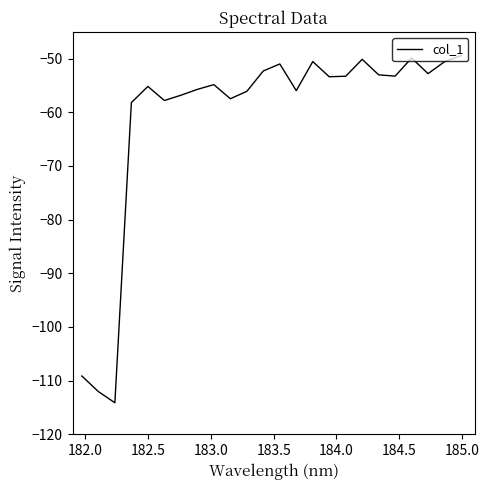

What is the minimum value shown in the chart?

-114.1